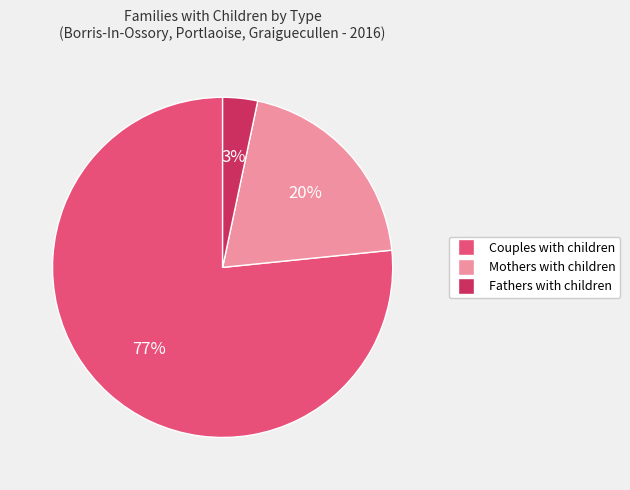

Is there a majority slice in this chart?

Yes